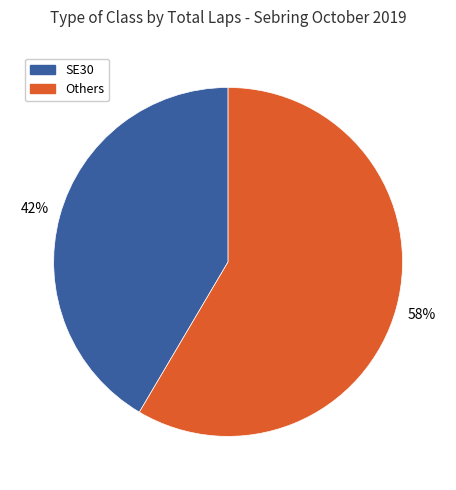

Is there any slice that represents more than half of the pie?

Yes